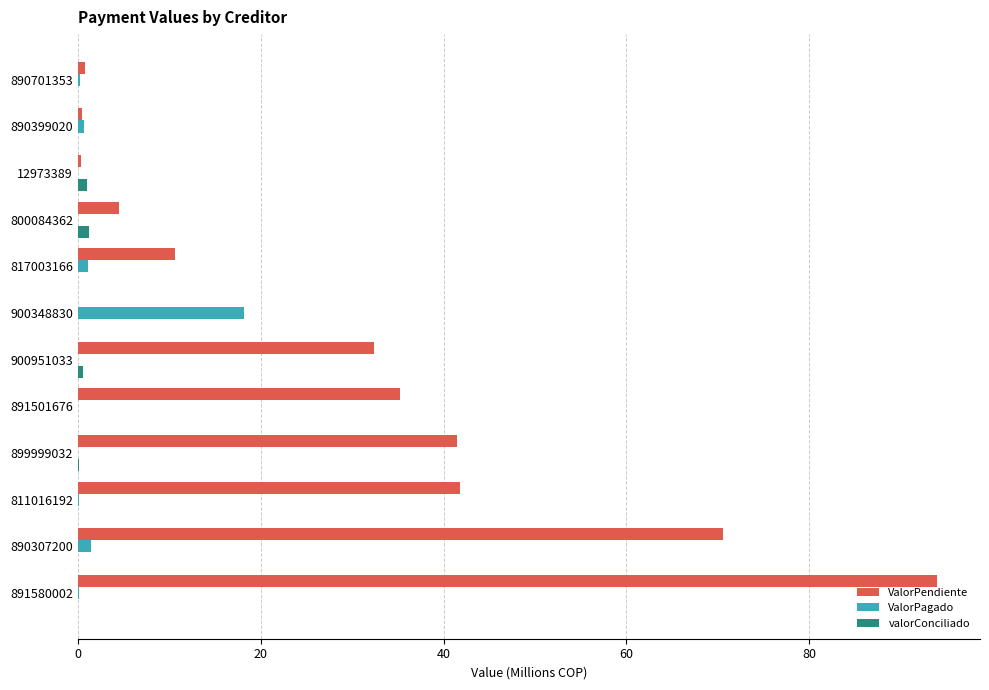

True or false: valorConciliado has a value of 0.5 at 900951033.

True